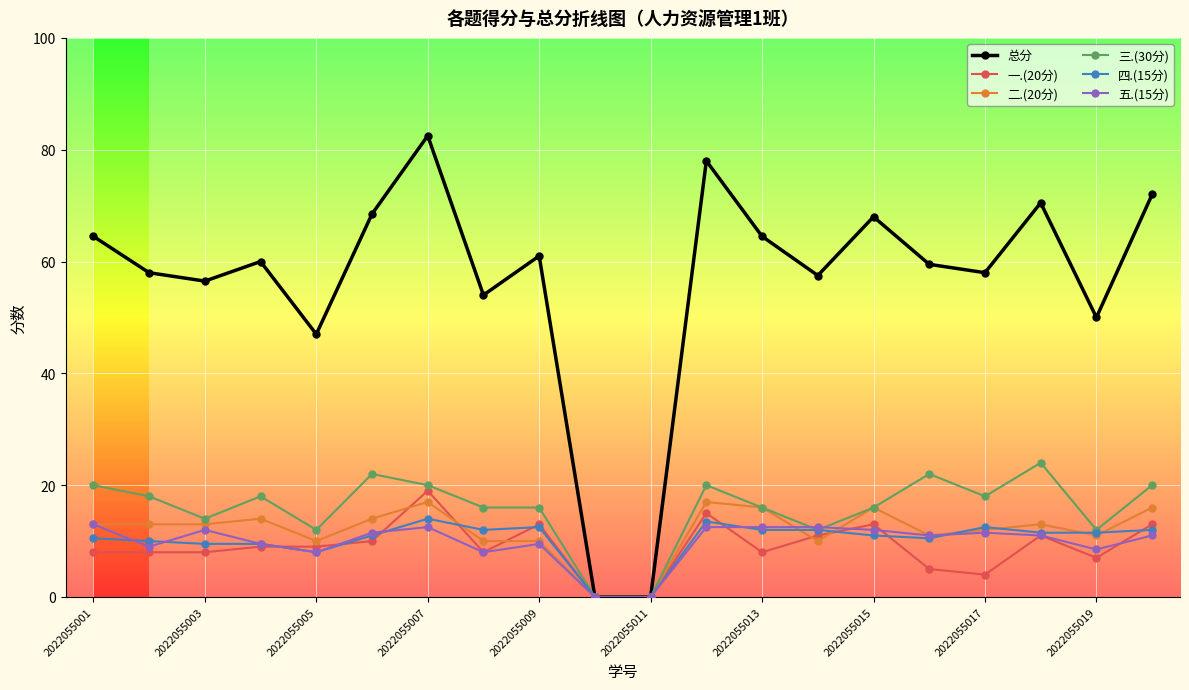

Which series has the largest range (max minus min)?

总分